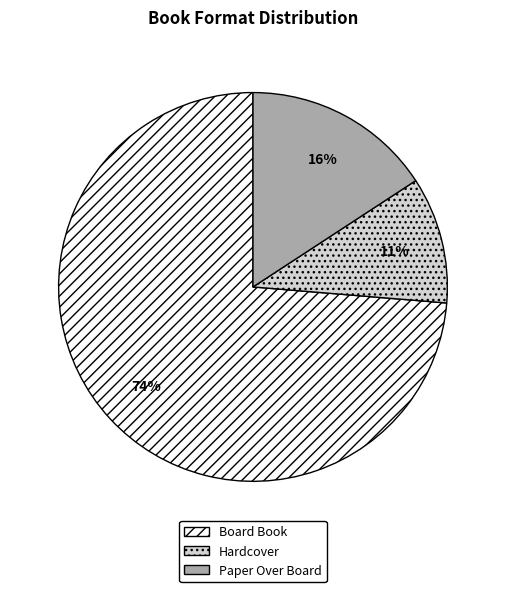

Is the sum of Hardcover and Paper Over Board greater than half?

No